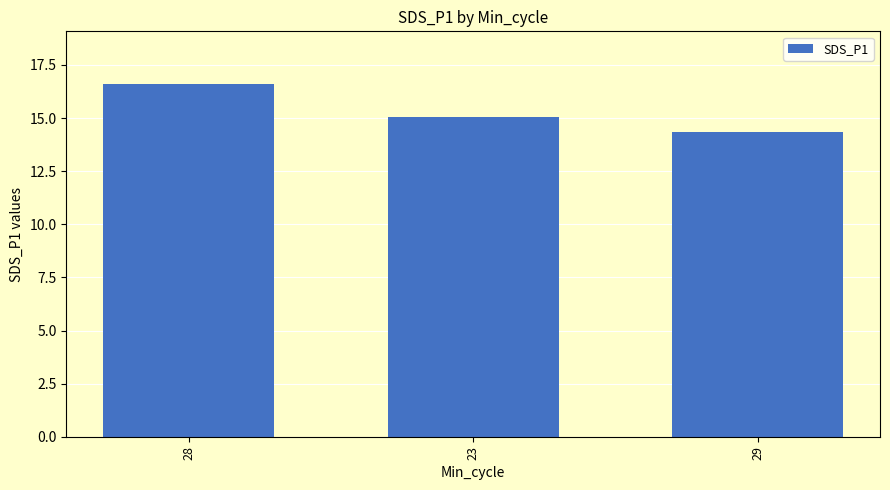

What is the difference between the values at 28 and 29?

2.3